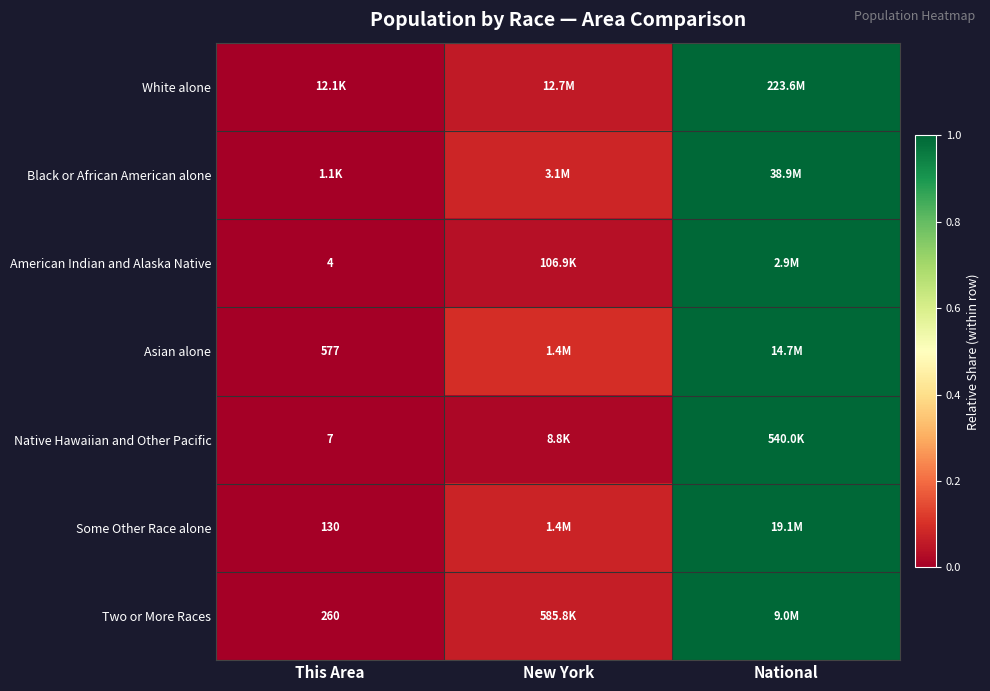

At how many categories does at least one series exceed 0?

3